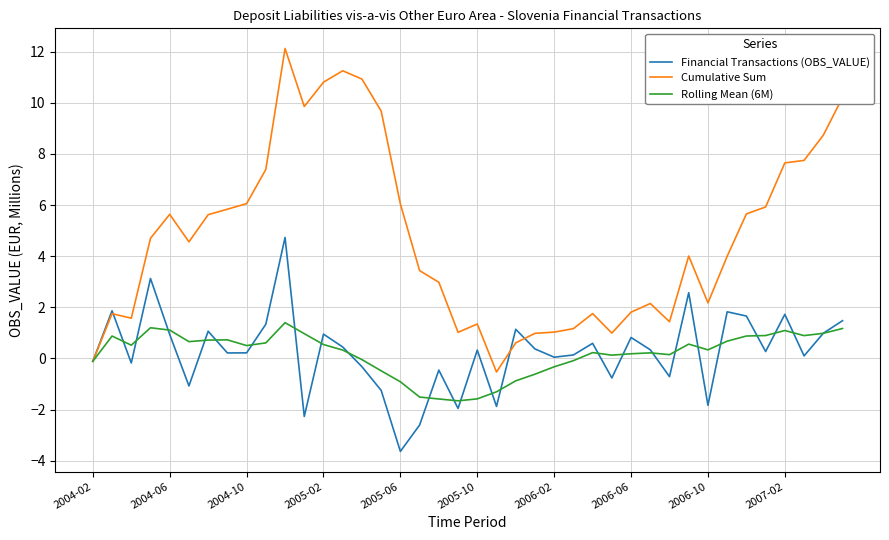

Which series has the largest range (max minus min)?

Cumulative Sum